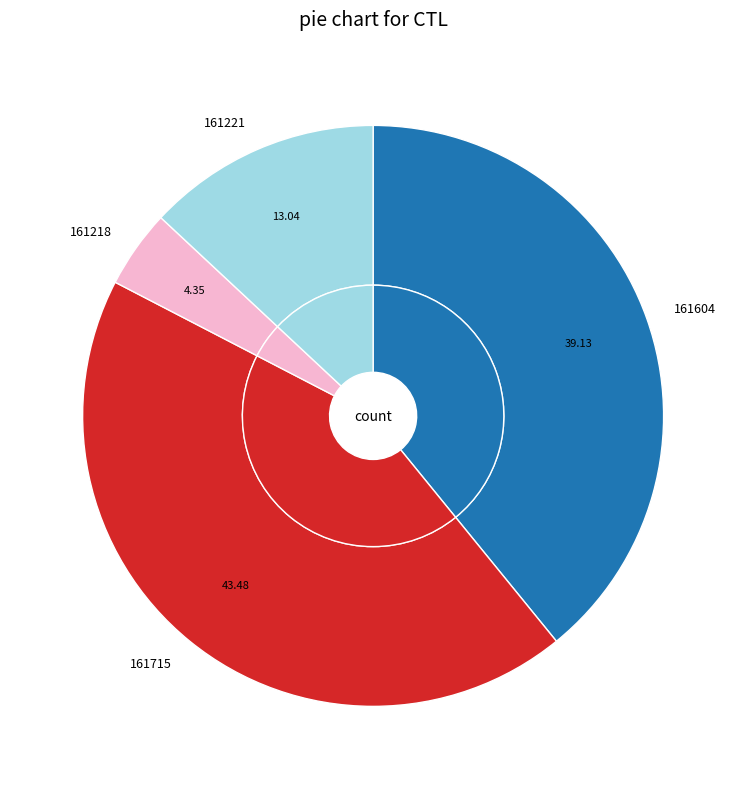

How many slices are in this pie chart?

4